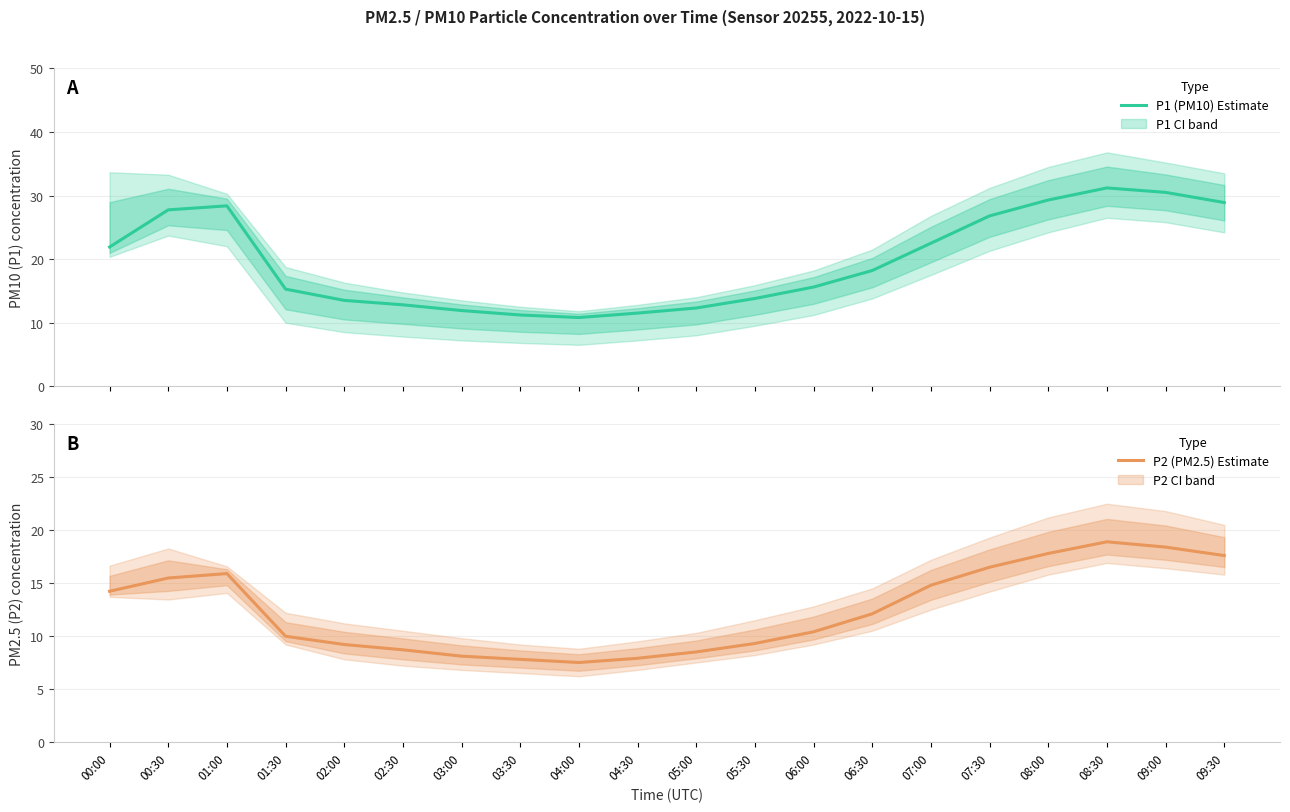

Reading right to left, list all the values displayed in this chart.

P1 (PM10) Estimate: 09:30=28.9	09:00=30.5	08:30=31.2	08:00=29.3	07:30=26.8	07:00=22.5	06:30=18.2	06:00=15.6	05:30=13.8	05:00=12.3	04:30=11.5	04:00=10.8	03:30=11.2	03:00=11.9	02:30=12.8	02:00=13.5	01:30=15.3	01:00=28.4	00:30=27.8	00:00=21.9
P2 (PM2.5) Estimate: 09:30=17.6	09:00=18.4	08:30=18.9	08:00=17.8	07:30=16.5	07:00=14.8	06:30=12.1	06:00=10.4	05:30=9.3	05:00=8.5	04:30=7.9	04:00=7.5	03:30=7.8	03:00=8.1	02:30=8.7	02:00=9.2	01:30=10.0	01:00=15.9	00:30=15.5	00:00=14.2